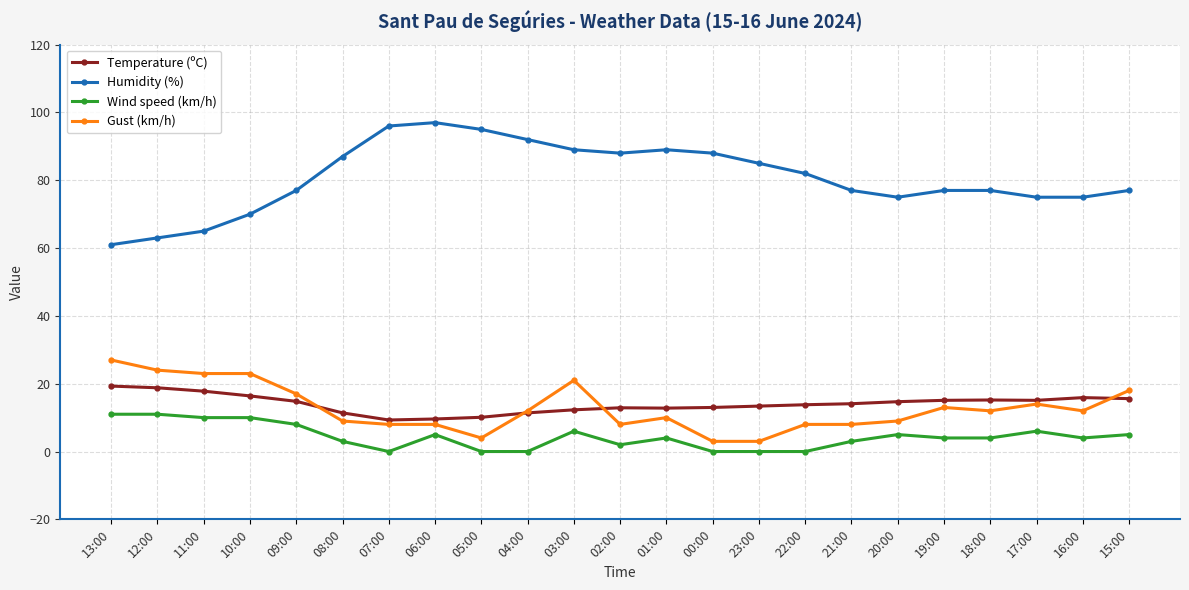

What is the value of the Gust (km/h) point at the 22nd from the left?

12.0